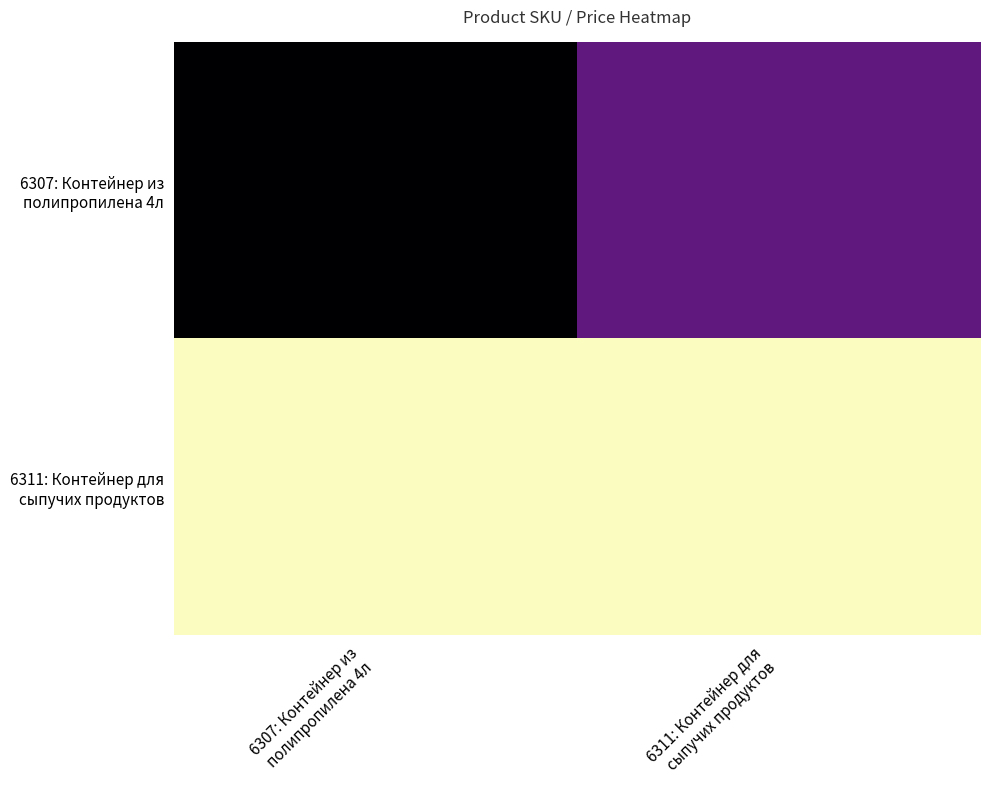

What is the total value across all series at 6307: Контейнер из
полипропилена 4л?

25.0